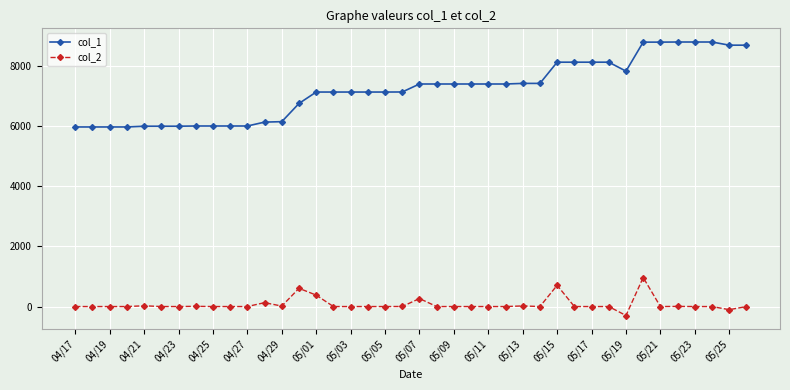

How many lines are shown in the chart?

2